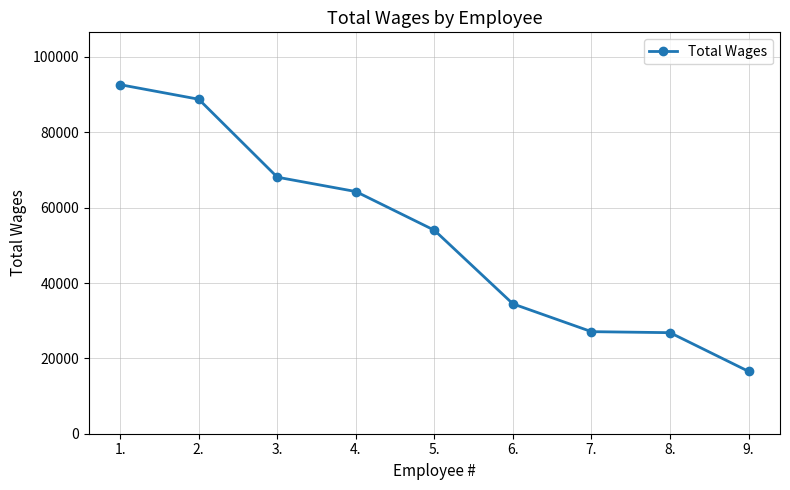

What is the label of the 1st point from the right?

9.